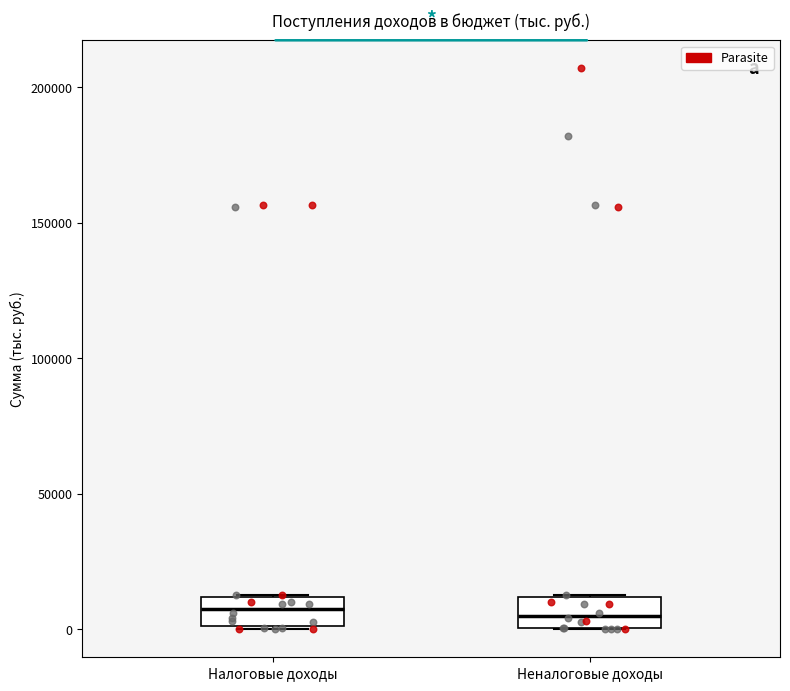

Reading left to right, transcribe this box plot: for each box, give where its median line is, the range the box spans, and where its two whiskers end, as read against the y-axis. The values are not printed on the chart, so give them approximately, as read against the axis.

Налоговые доходы: median 10000 (inside the box), box 0 to 10000, whiskers 0 to 15000
Неналоговые доходы: median 5000, box 0 to 10000, whiskers 0 to 15000